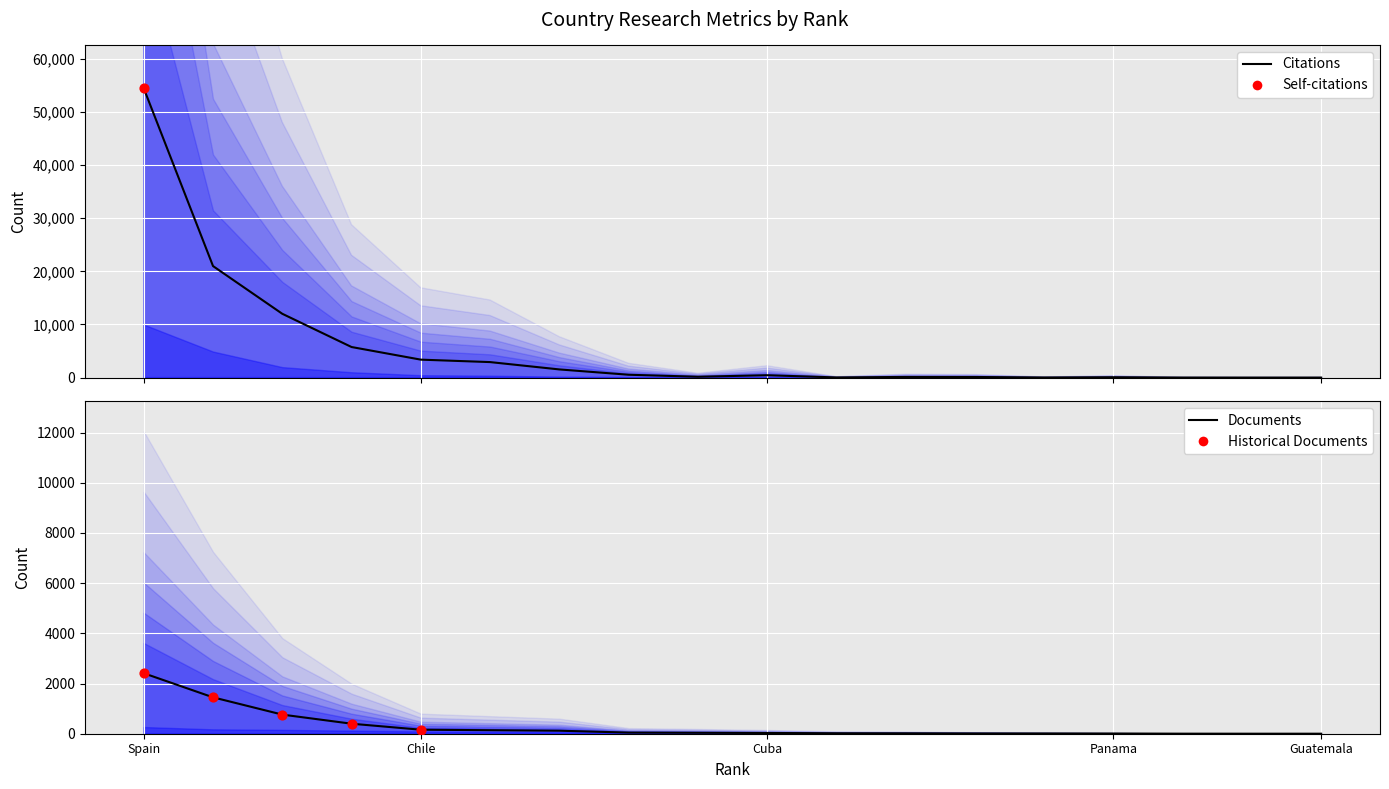

Which series contains the highest Y value?

Citations